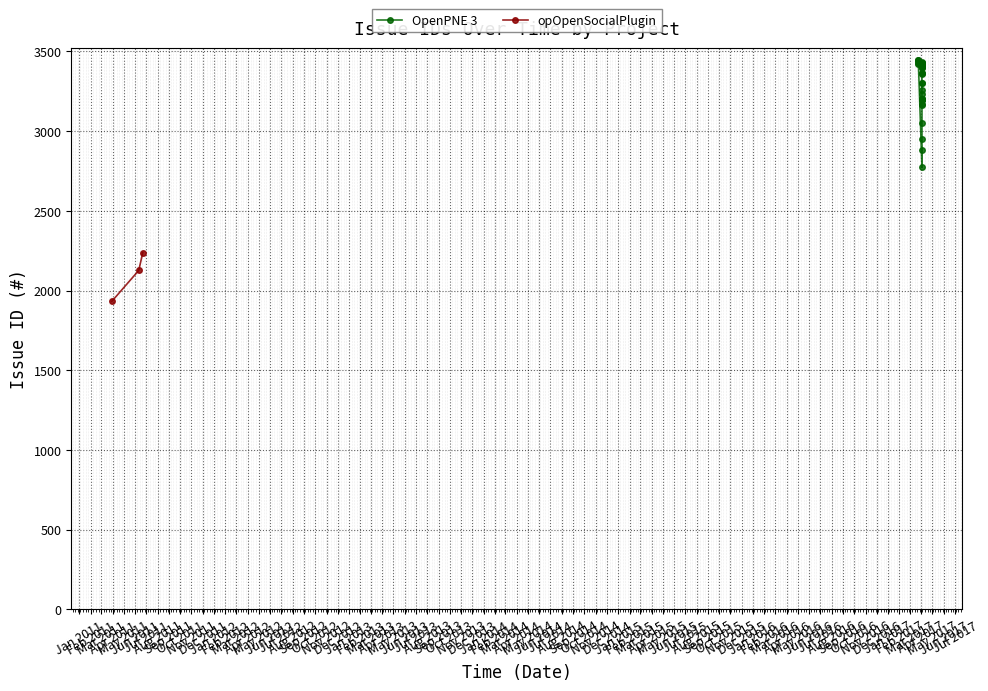

What is the highest value of the opOpenSocialPlugin series?

2237